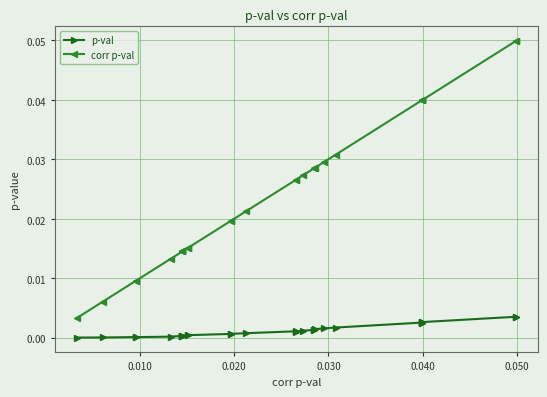

What are all the series names shown in the legend?

p-val, corr p-val